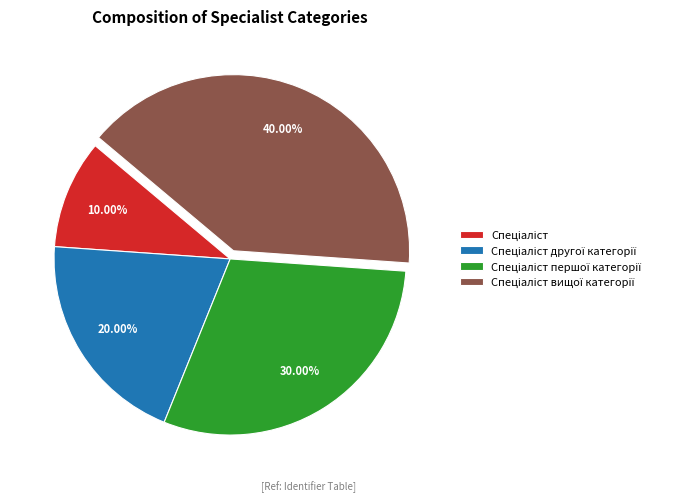

Is there any slice that represents more than half of the pie?

No